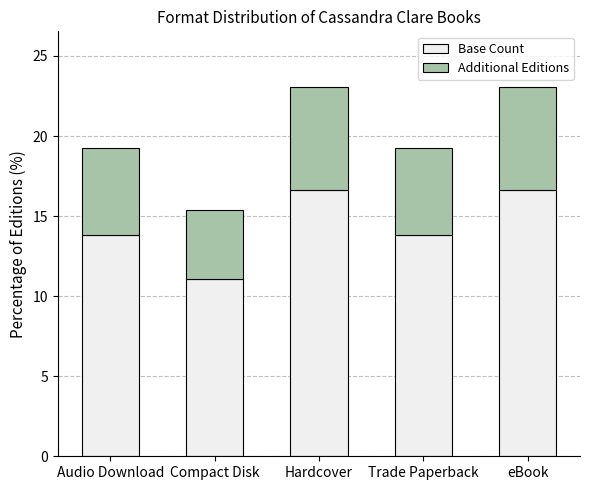

Where does the Base Count series first go above 13?

Audio Download